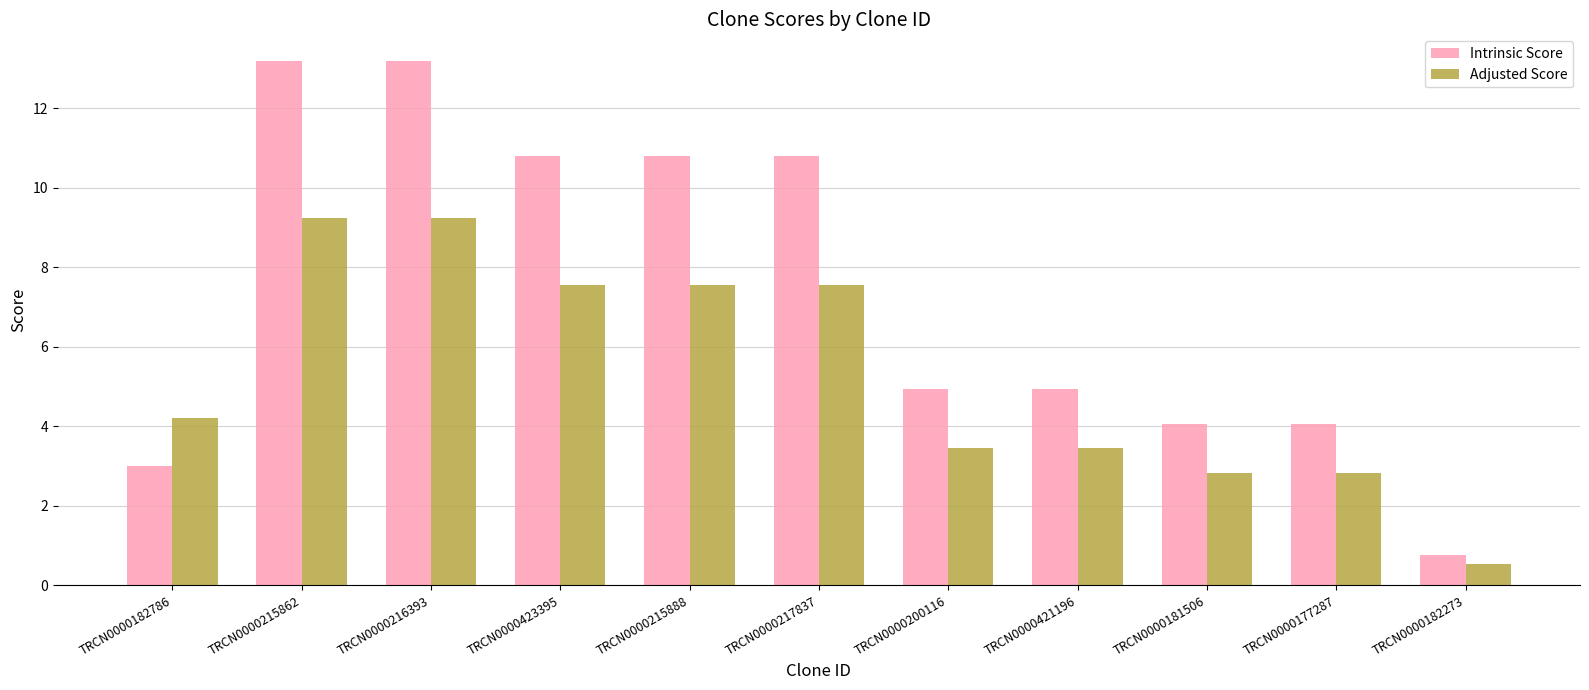

Is the value of Intrinsic Score at TRCN0000216393 greater than the value of Adjusted Score at TRCN0000182273?

Yes